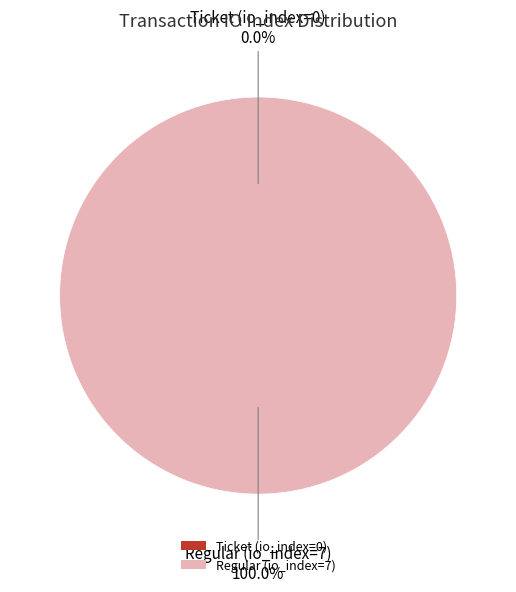

To the nearest percent, what is the difference between the Ticket (io_index=0) and Regular (io_index=7) slice percentages?

100%